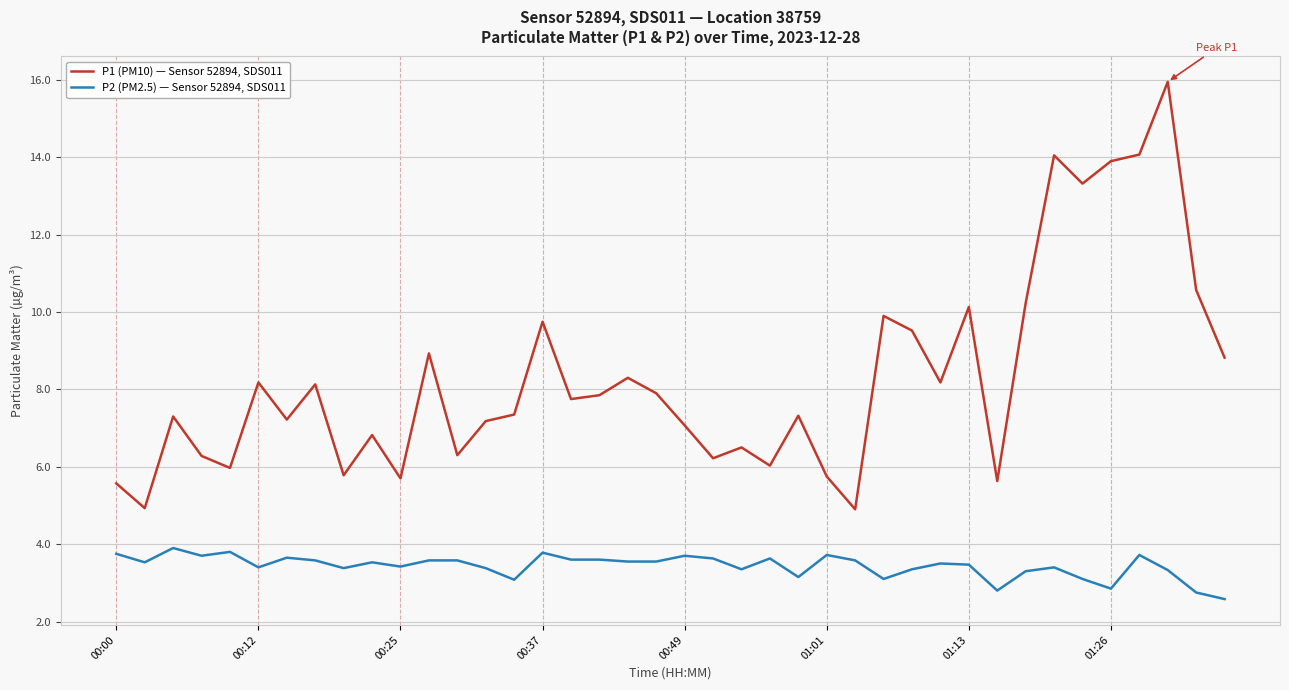

True or false: P1 (PM10) — Sensor 52894, SDS011 and P2 (PM2.5) — Sensor 52894, SDS011 intersect in this chart.

False